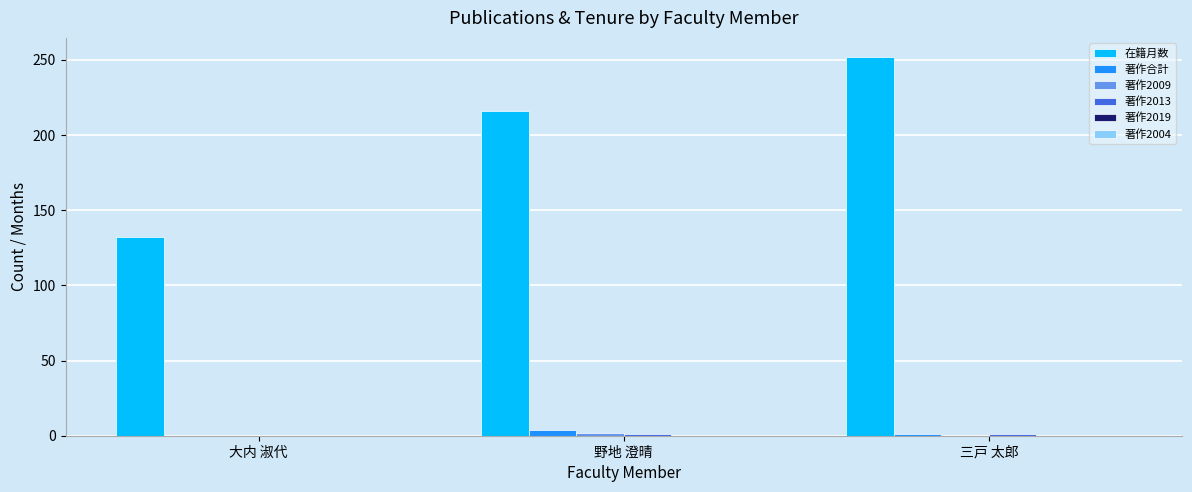

Which series has the widest spread of values?

在籍月数